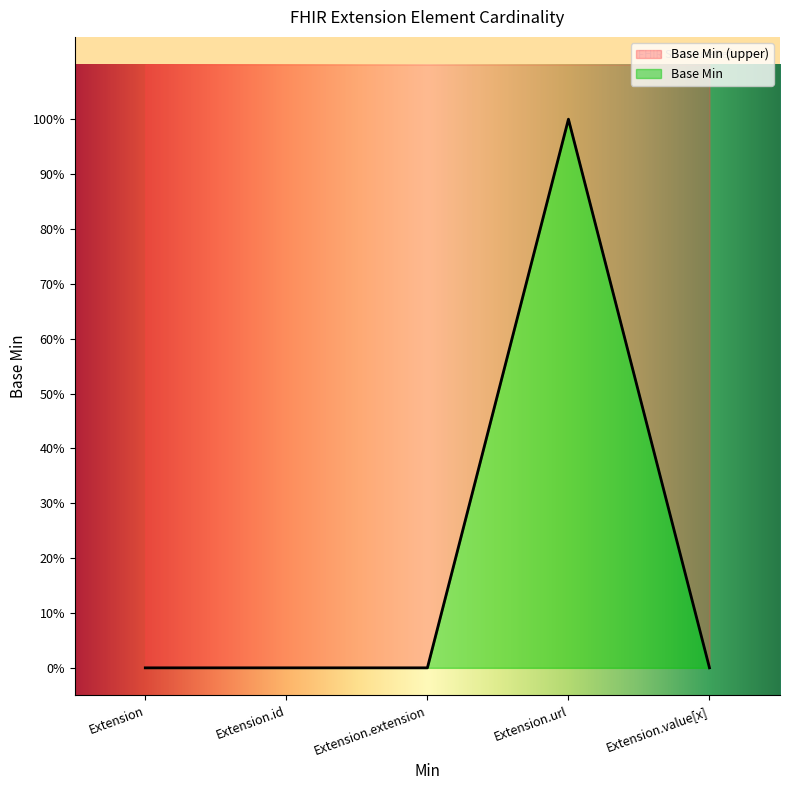

What is the difference between the maximum and second lowest values?

1